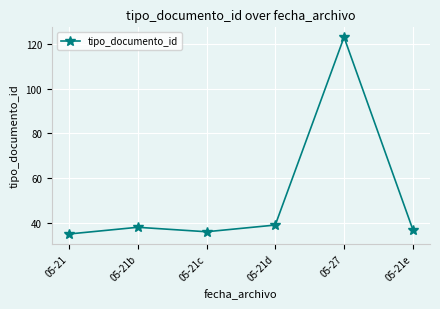

What position from the left is 05-21c?

3